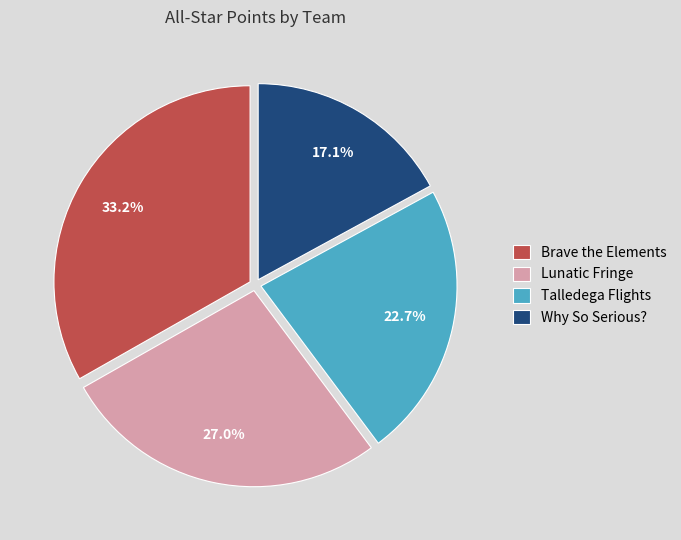

Rank the categories by value from lowest to highest.

Why So Serious?, Talledega Flights, Lunatic Fringe, Brave the Elements